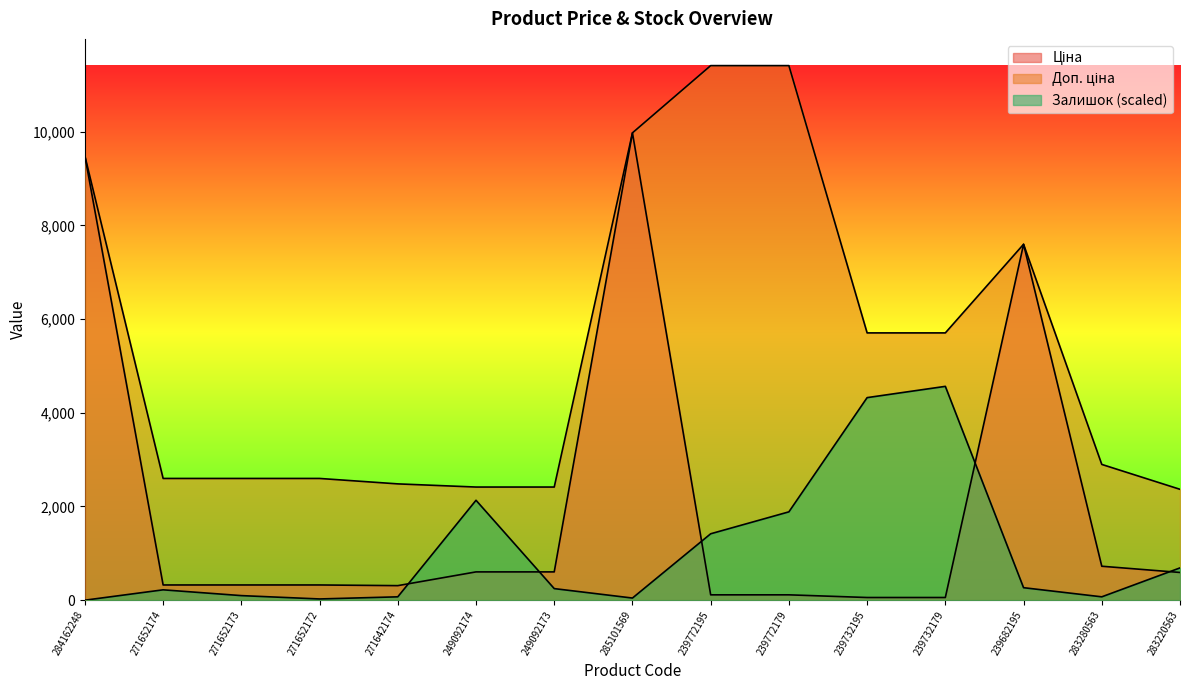

What is the total value across all series at 283280563?

3693.8